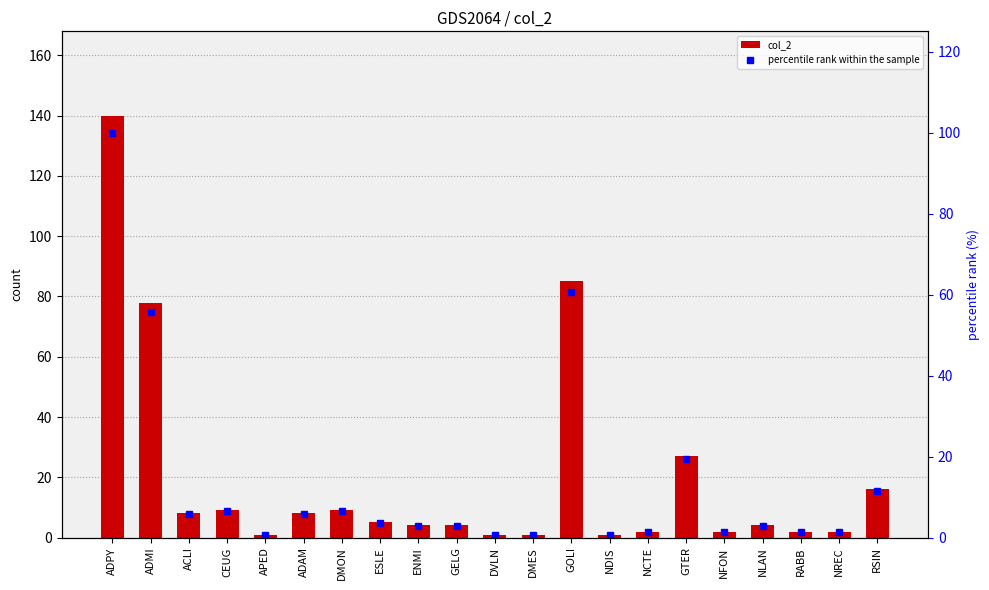

True or false: col_2 has a value of 9.0 at CEUG.

True